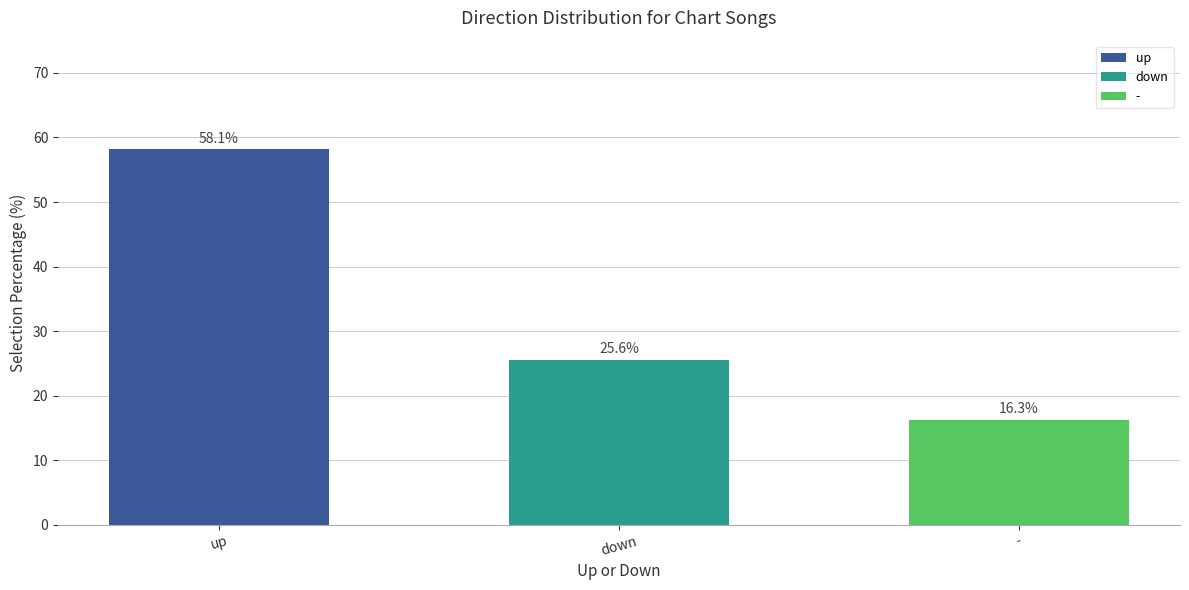

Are the bars grouped side by side (vs. stacked)?

No